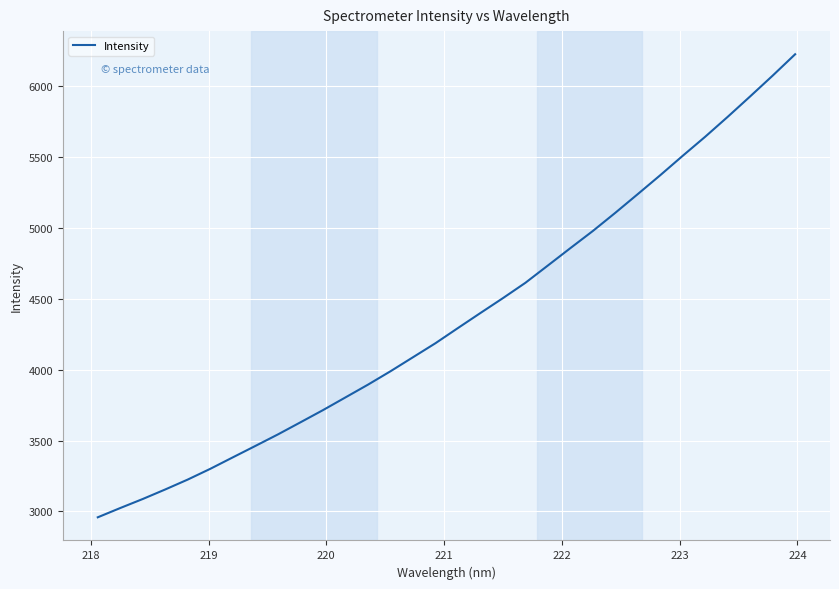

What is the greatest value displayed?

6226.1